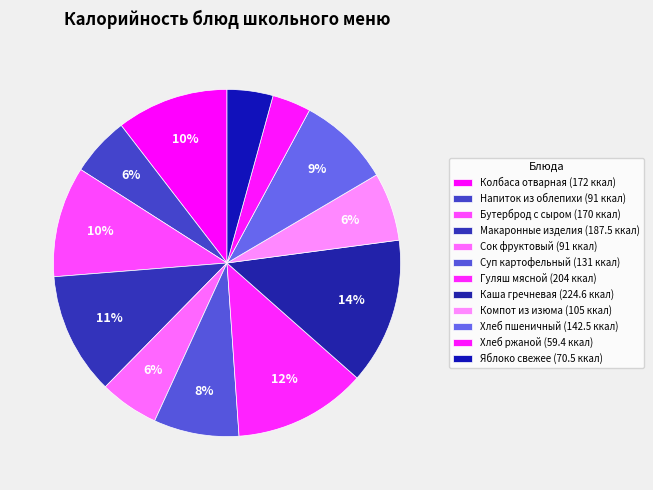

What percentage is the Хлеб ржаной slice, to the nearest percent?

4%